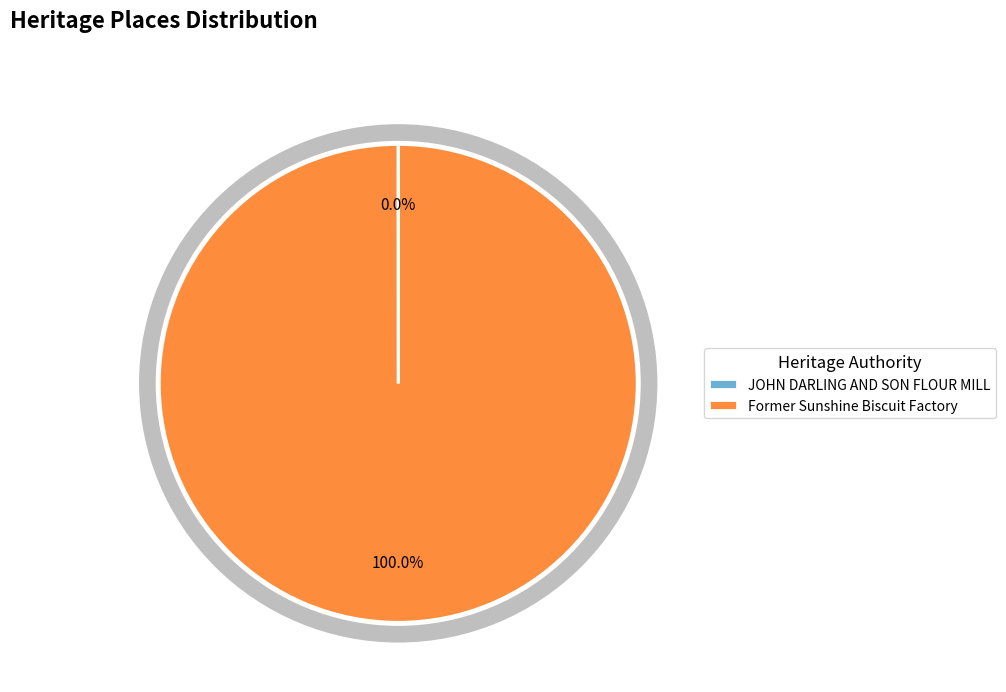

To the nearest percent, what percentage of the pie is Former Sunshine Biscuit Factory?

100%